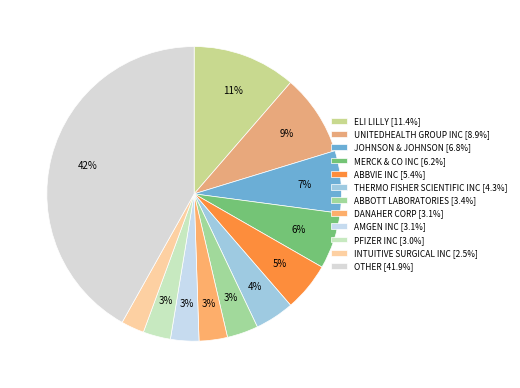

Does OTHER represent more than half of the total?

No